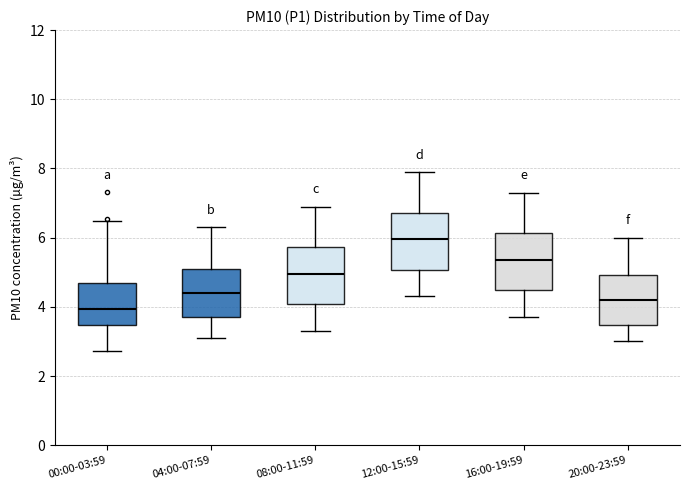

Which box has the lowest median line?

00:00-03:59